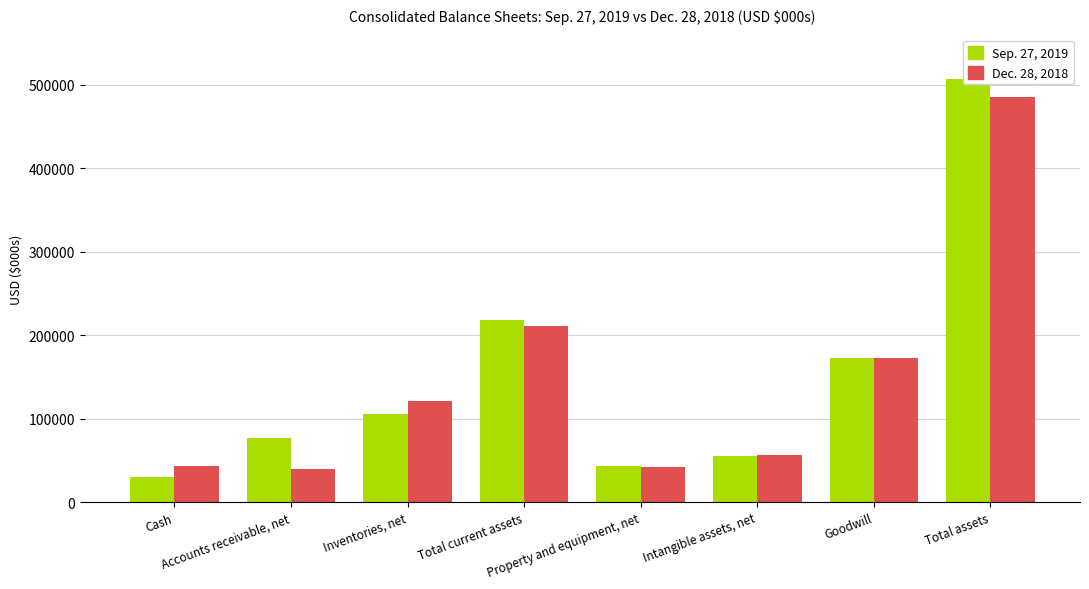

What value does the Dec. 28, 2018 series have at Total assets, to the nearest 10?

485490